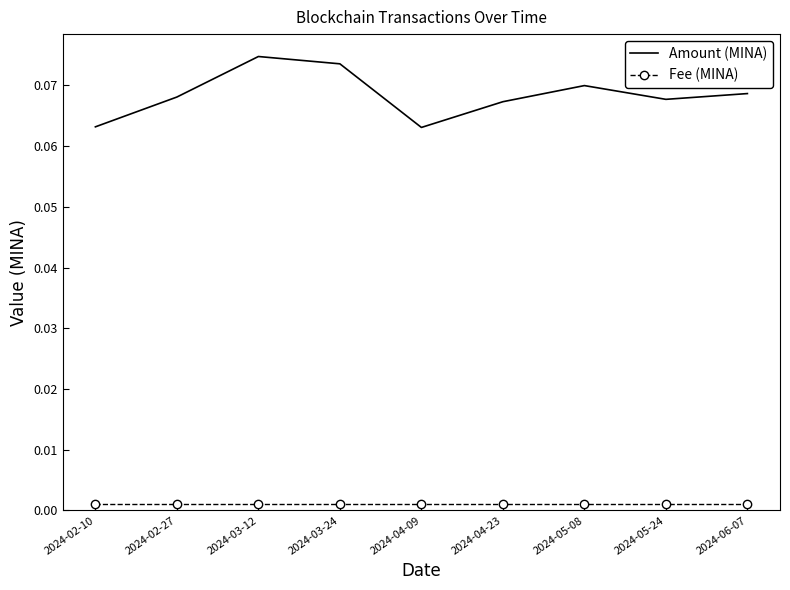

Rank the series at 2024-04-23 from lowest to highest value.

Fee (MINA), Amount (MINA)